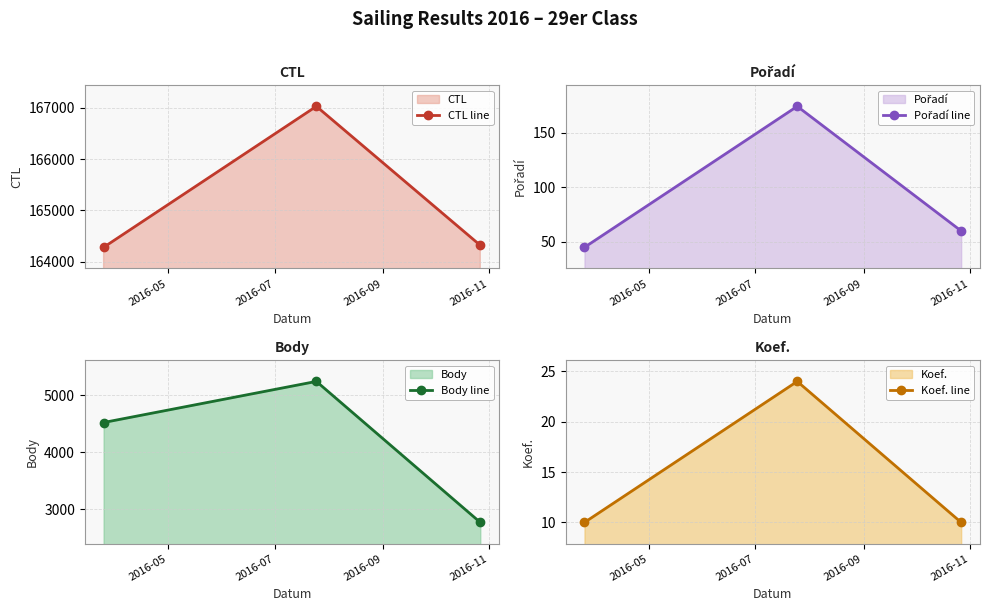

How many data points in Pořadí line are above 60?

1